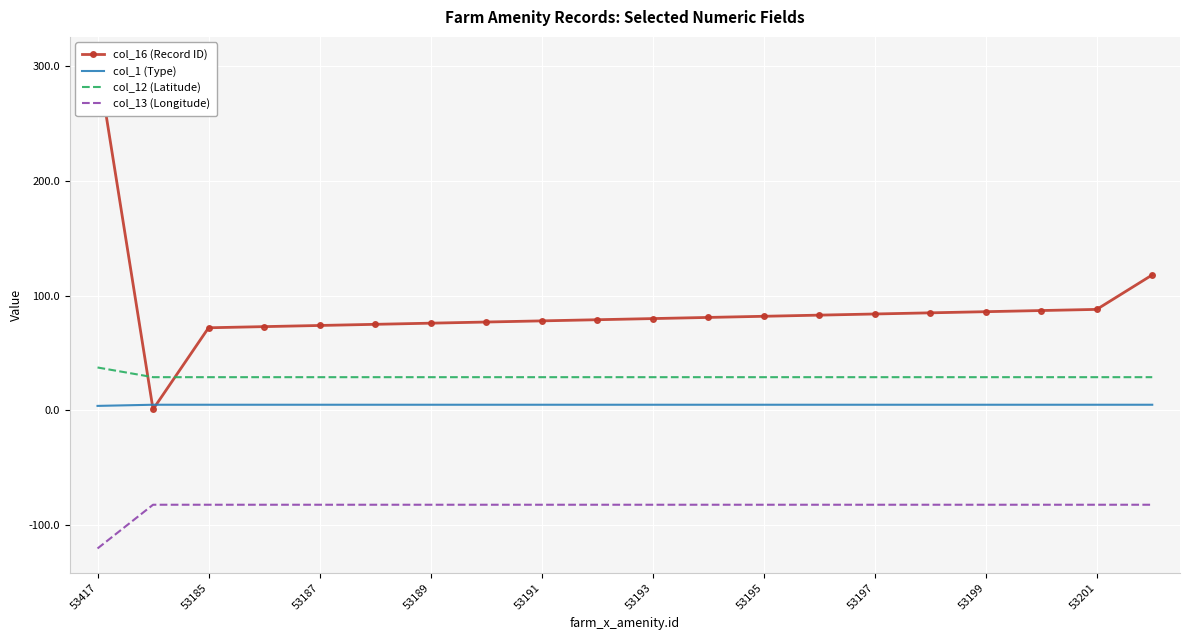

True or false: col_1 (Type) and col_12 (Latitude) intersect in this chart.

False